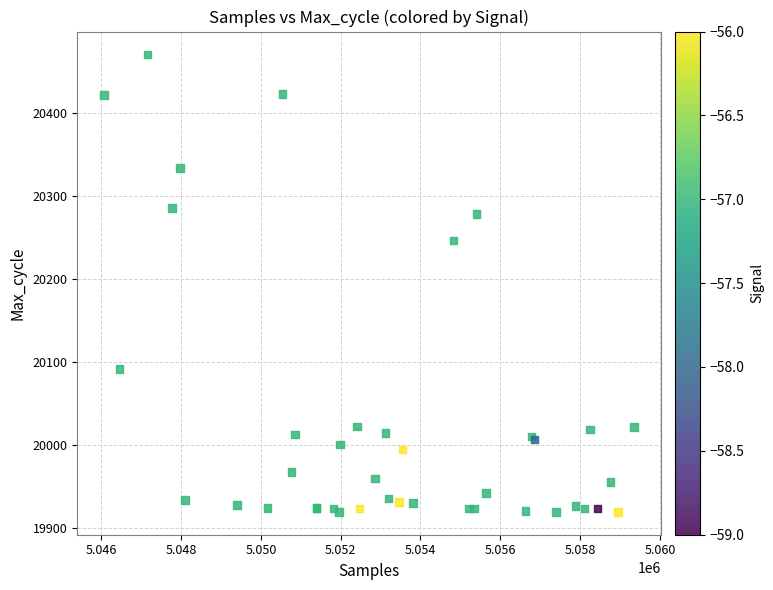

What Y value in the scatter plot is closest to 20195?

20247